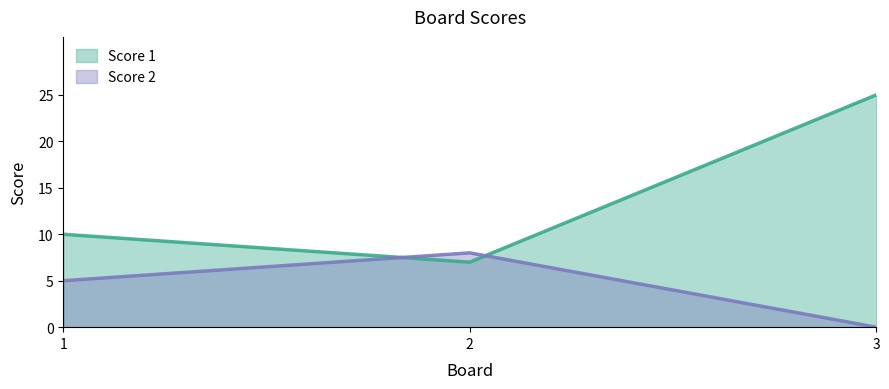

List the labels in order of Score 1 value, smallest first.

2, 1, 3